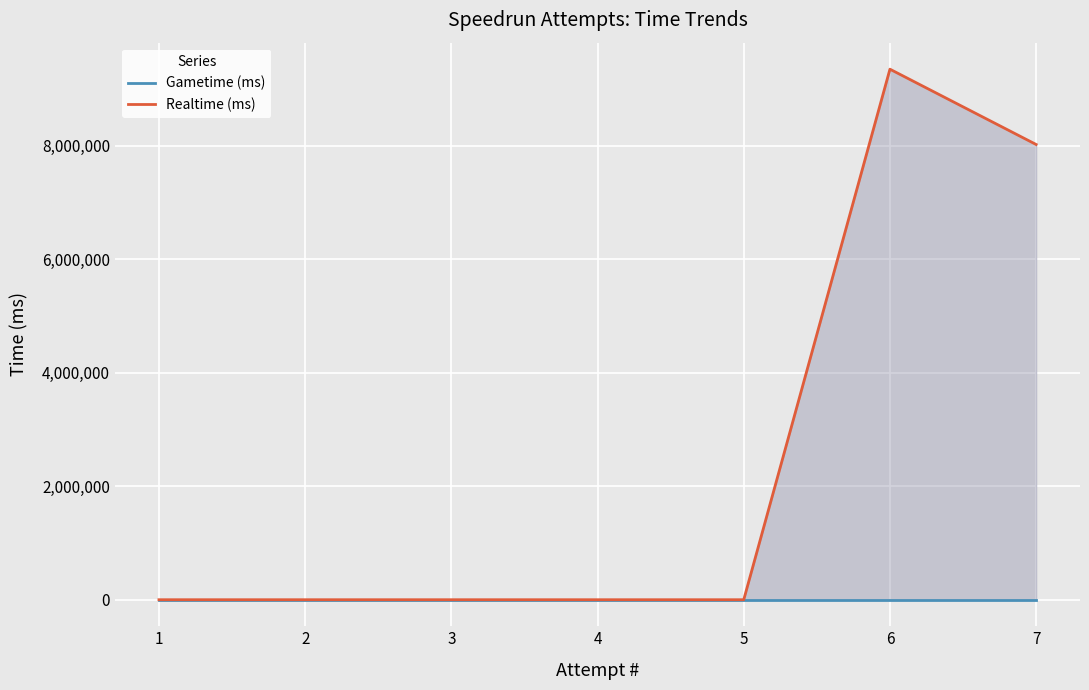

Is the value of Realtime (ms) at 2 greater than the value of Gametime (ms) at 7?

No